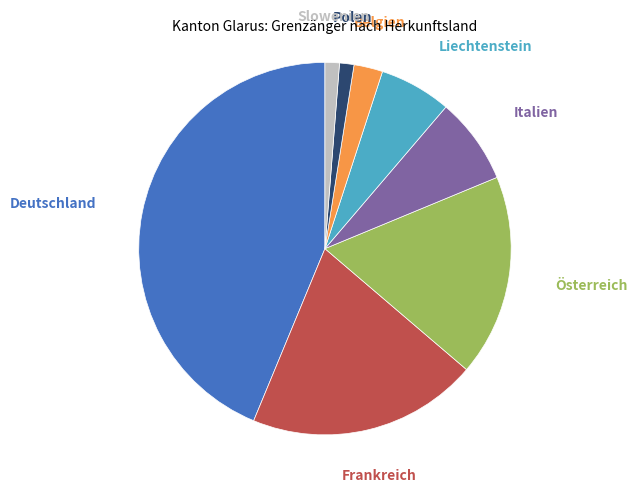

Does any single category account for the majority?

No